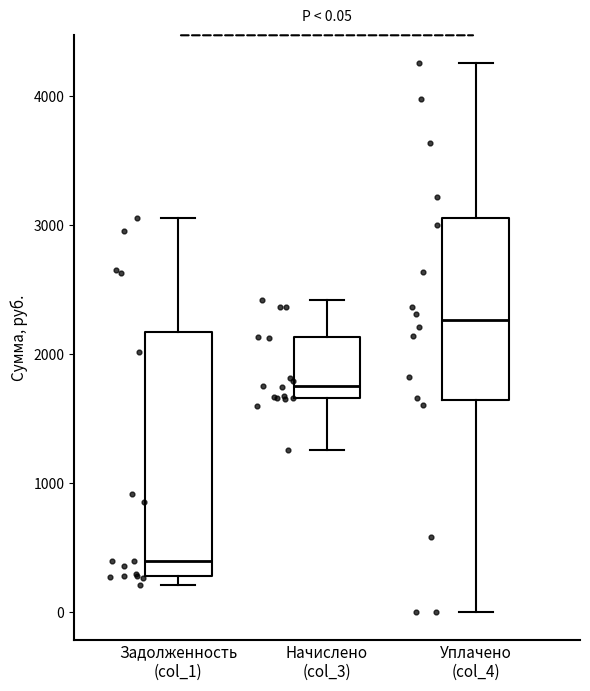

Which box's median line is the highest?

Уплачено (col_4)